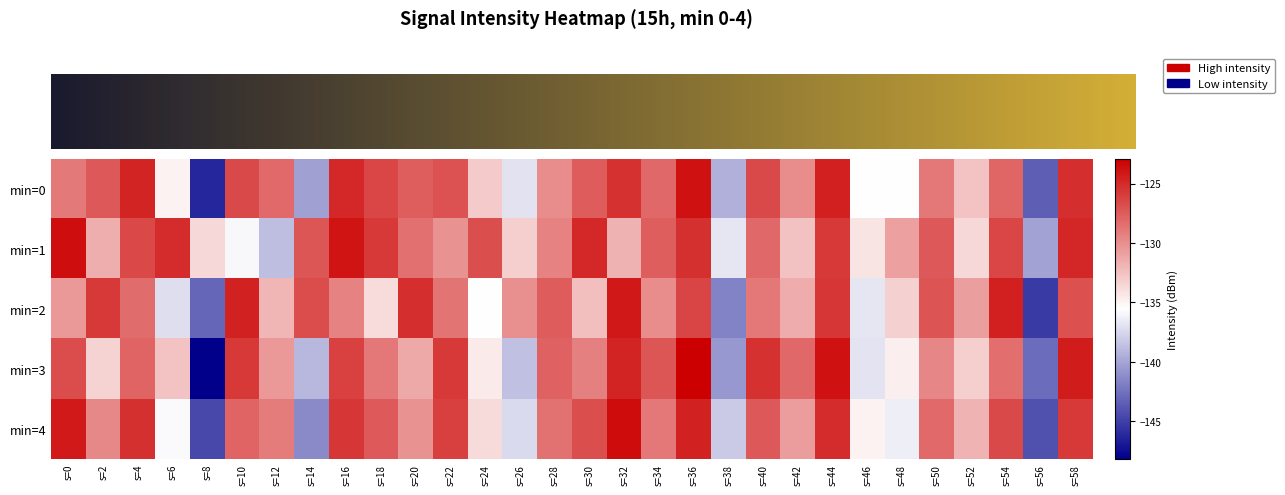

At which category does the chart reach its peak across all series?

s=36